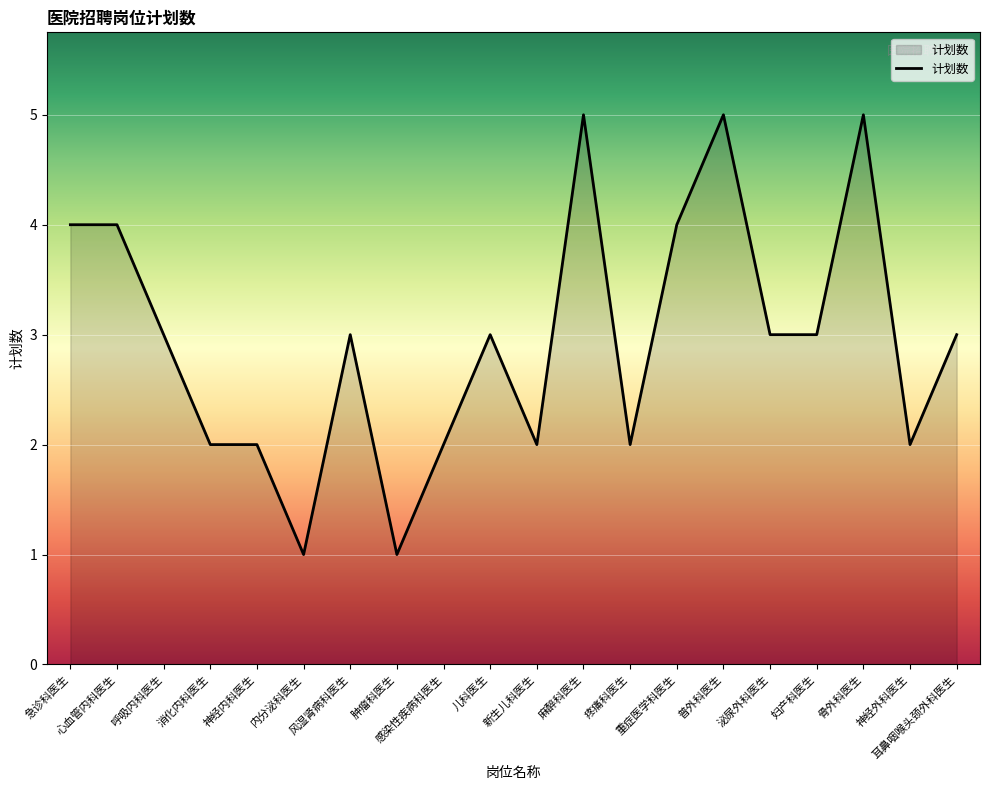

What is the difference between the maximum and minimum values?

4